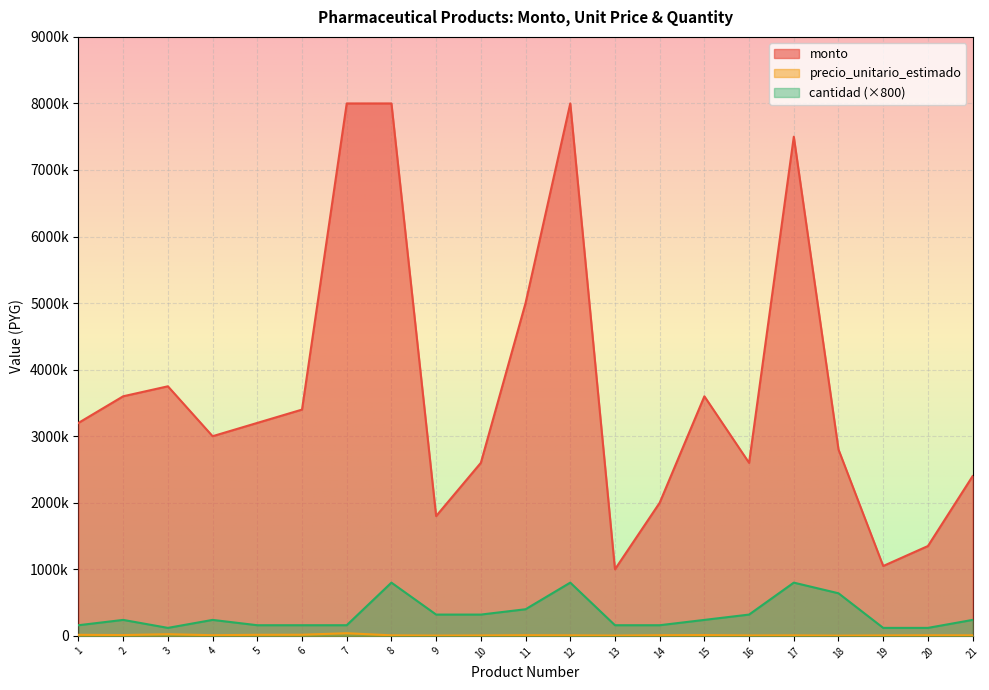

What is the difference between the second highest and minimum values in the monto series?

7000000